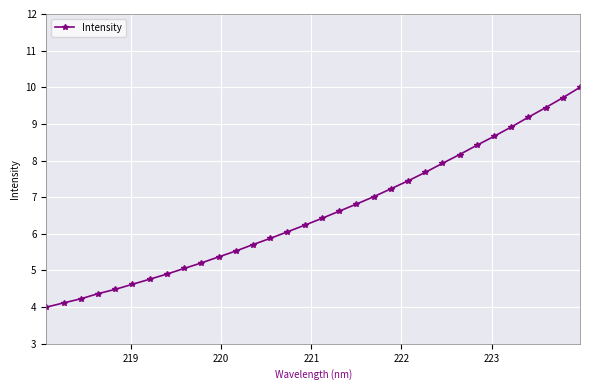

What is the value of the 27th point from the left?

8.7